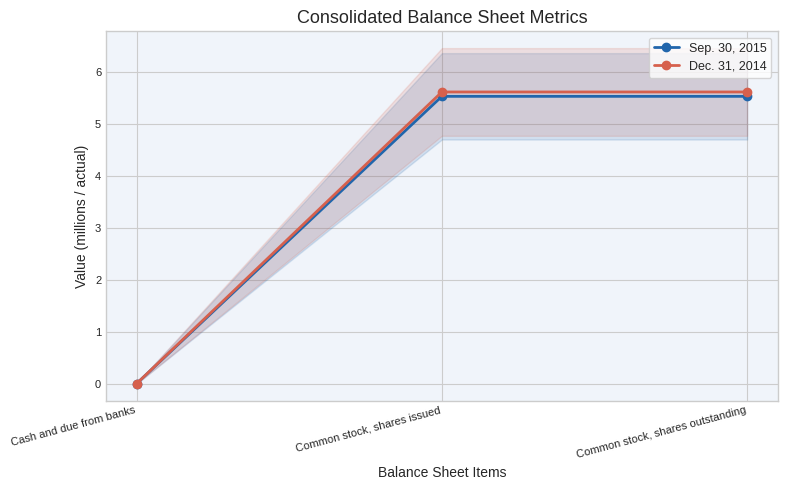

Does the chart display data point markers on the line(s)?

Yes